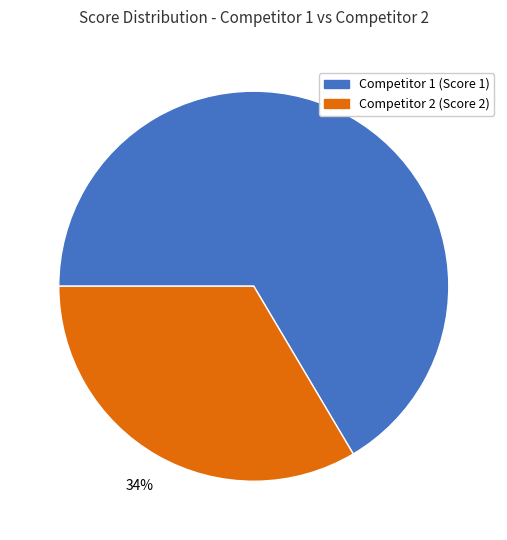

Which has a higher value, Competitor 2 (Score 2) or Competitor 1 (Score 1)?

Competitor 1 (Score 1)